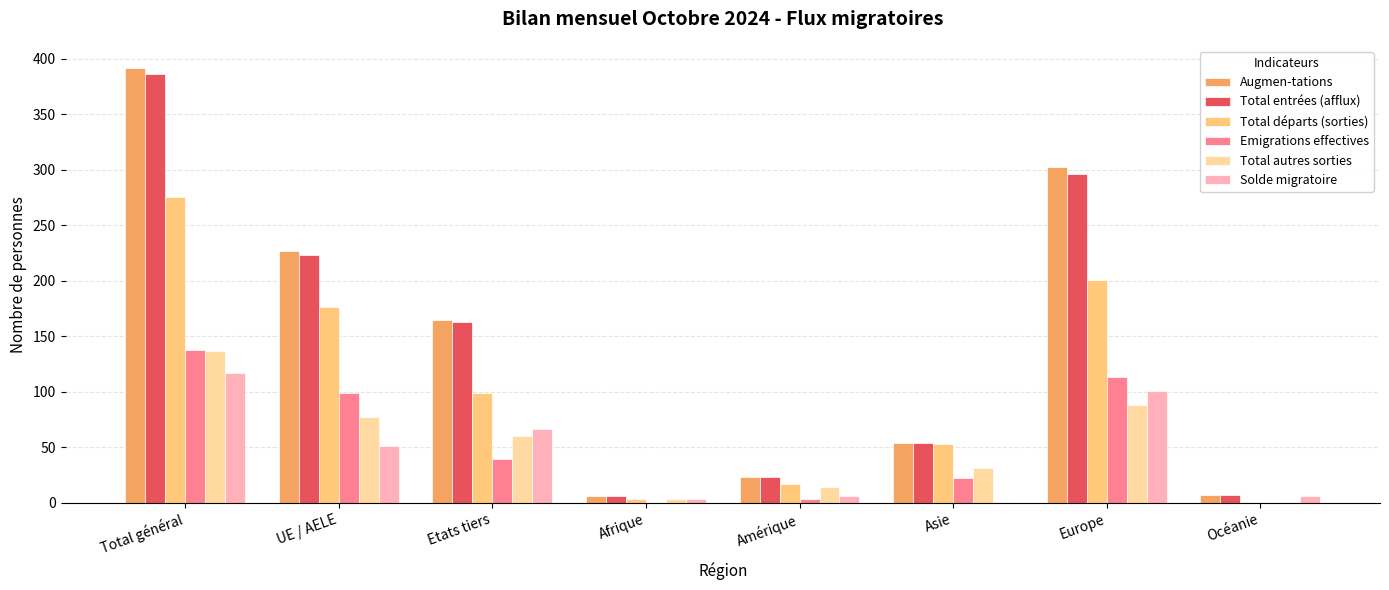

Are the bars grouped side by side (vs. stacked)?

Yes